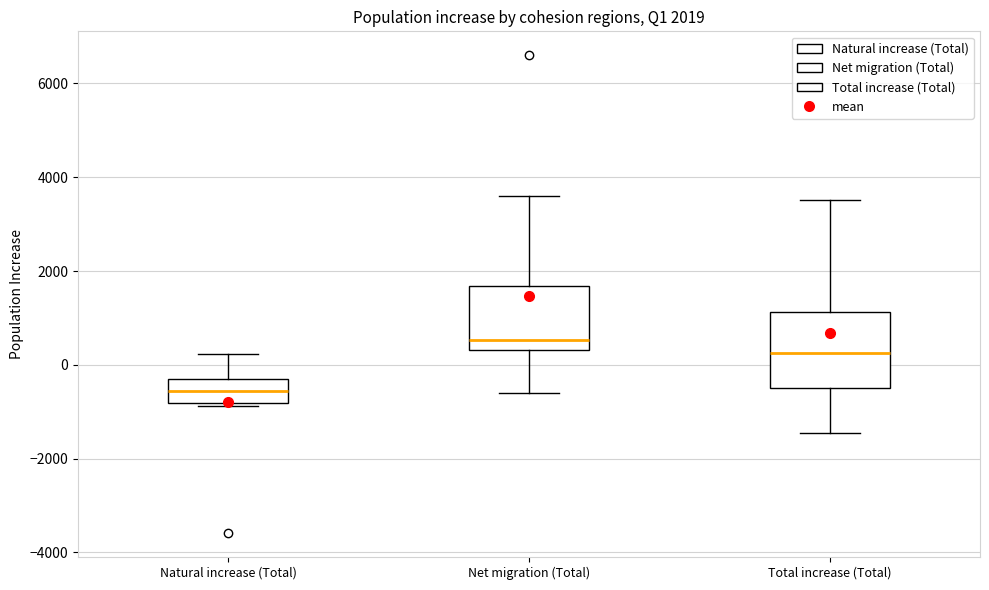

Which box's median line is the highest?

Net migration (Total)